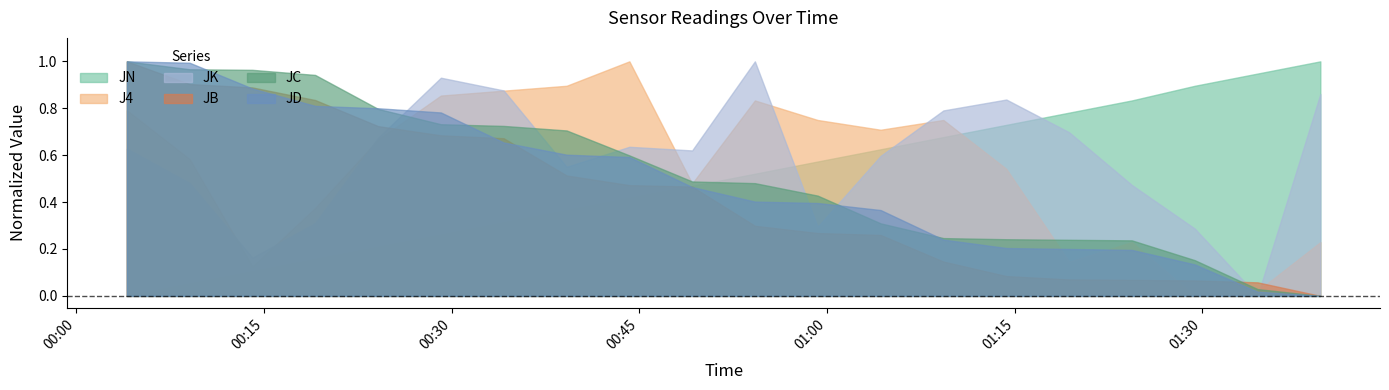

What is the value of the J4 point at the 3rd from the left?

0.1